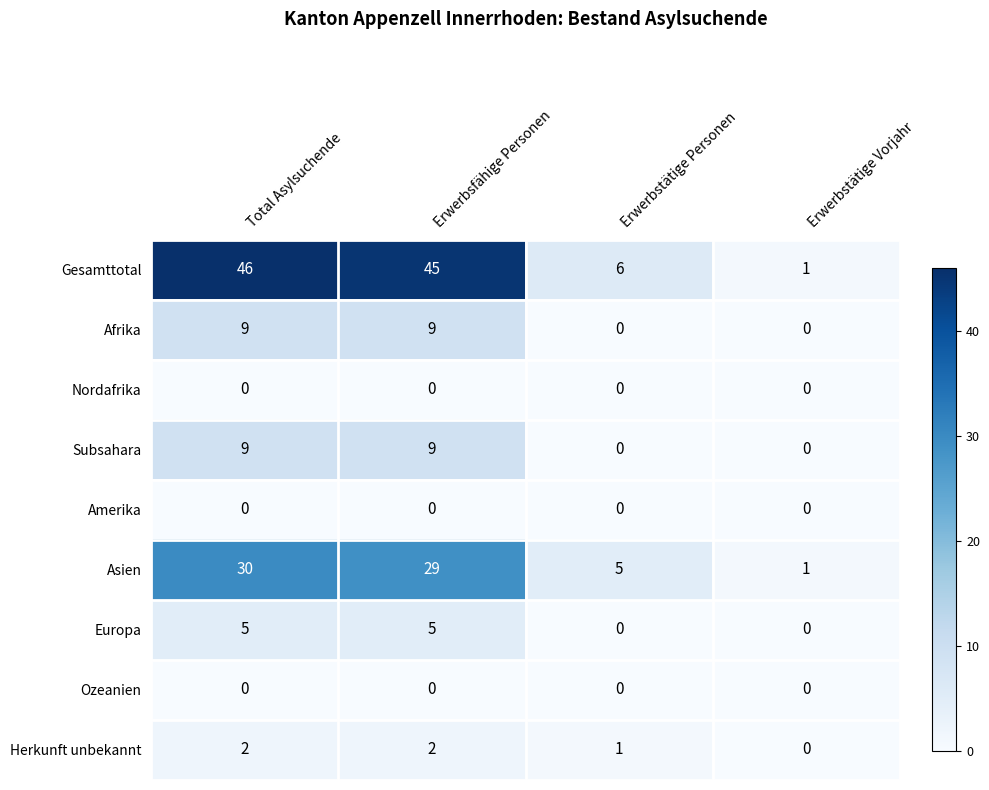

Is it true that Afrika equals 9 at Total Asylsuchende?

True